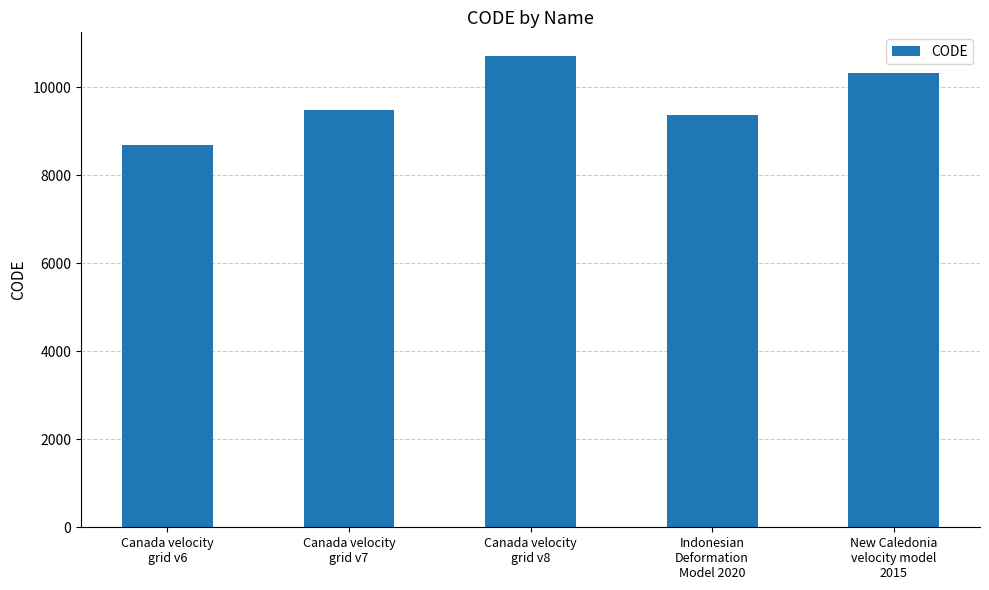

At which label is the value closest to 9691?

Canada velocity
grid v7